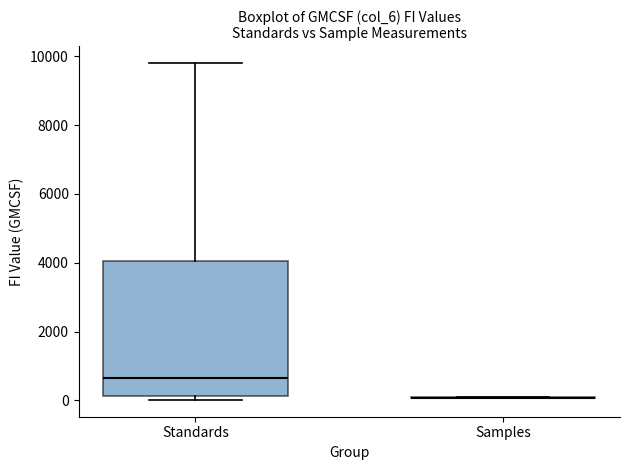

Reading left to right, transcribe this box plot: for each box, give where its median line is, the range the box spans, and where its two whiskers end, as read against the y-axis. The values are not printed on the chart, so give them approximately, as read against the axis.

Standards: median 600, box 200 to 4000, whiskers 0 to 9800
Samples: box collapsed to a line at 0, whiskers 0 to 200